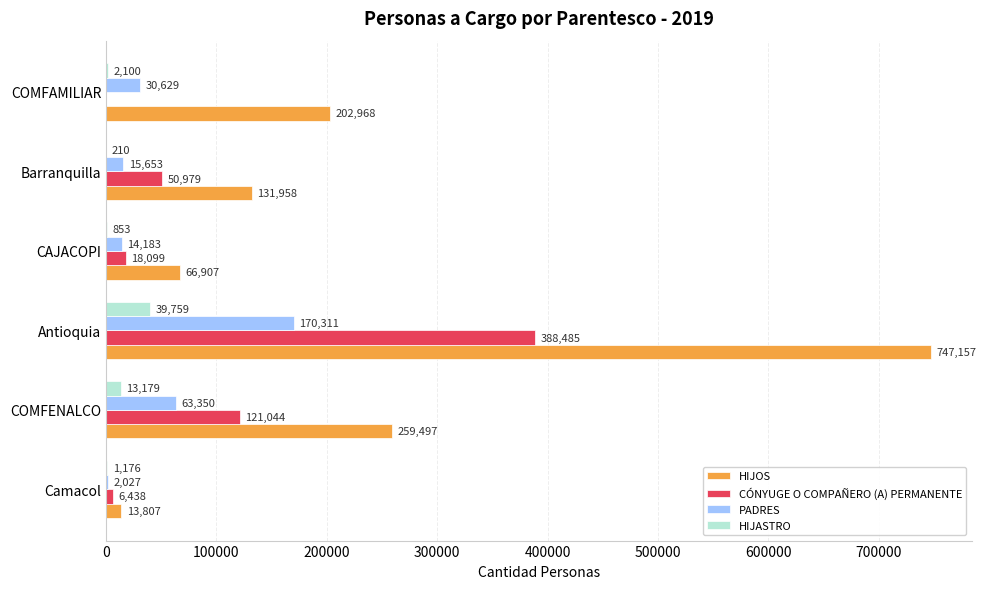

What is the sum of all HIJOS values?

1422294